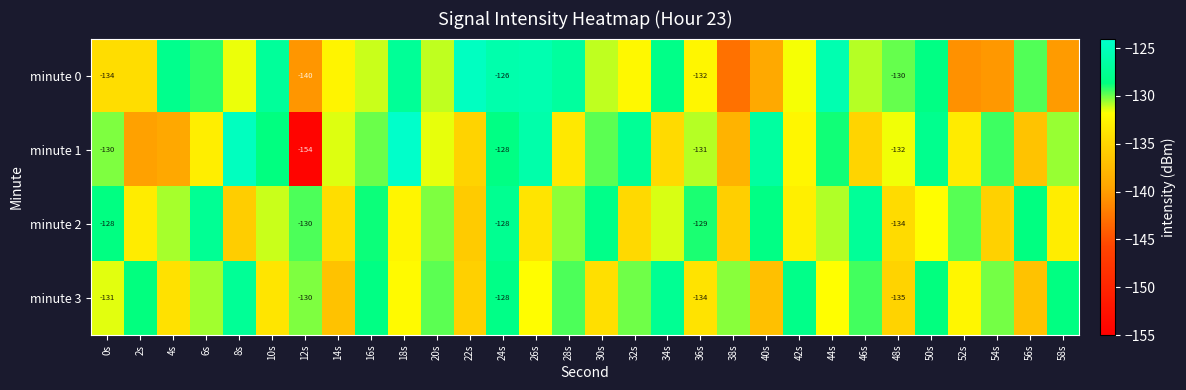

What is the difference between the minute 1 values at 30s and 50s?

2.0